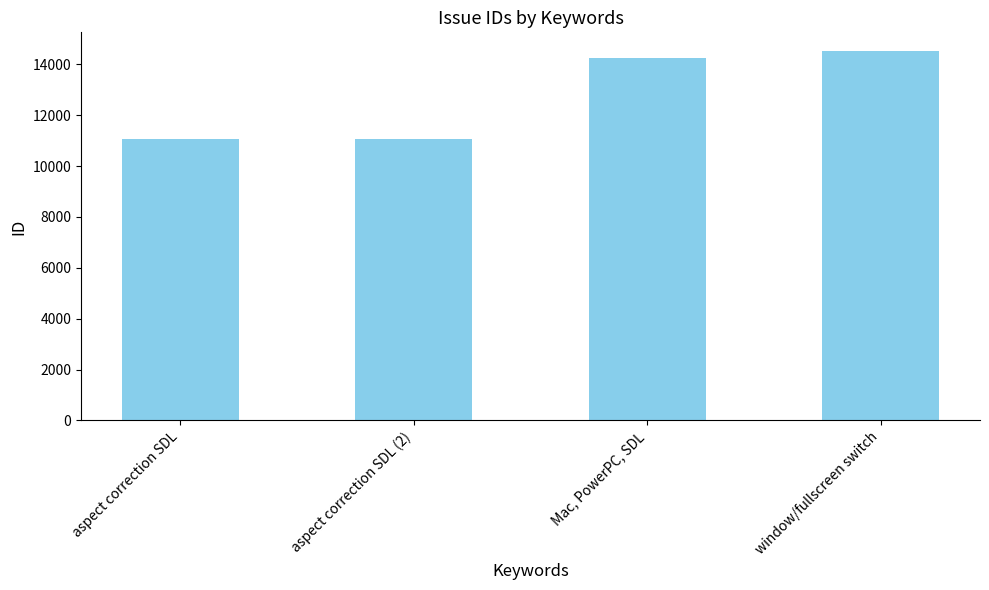

Count the number of data series in this chart.

1